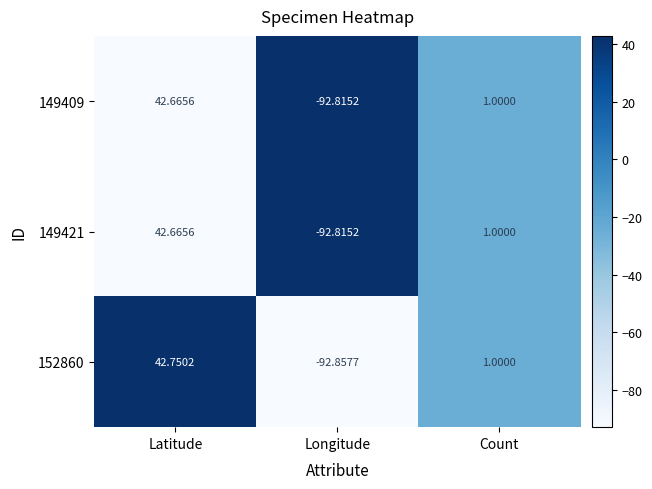

Where does the 149421 series first go above 1?

Latitude